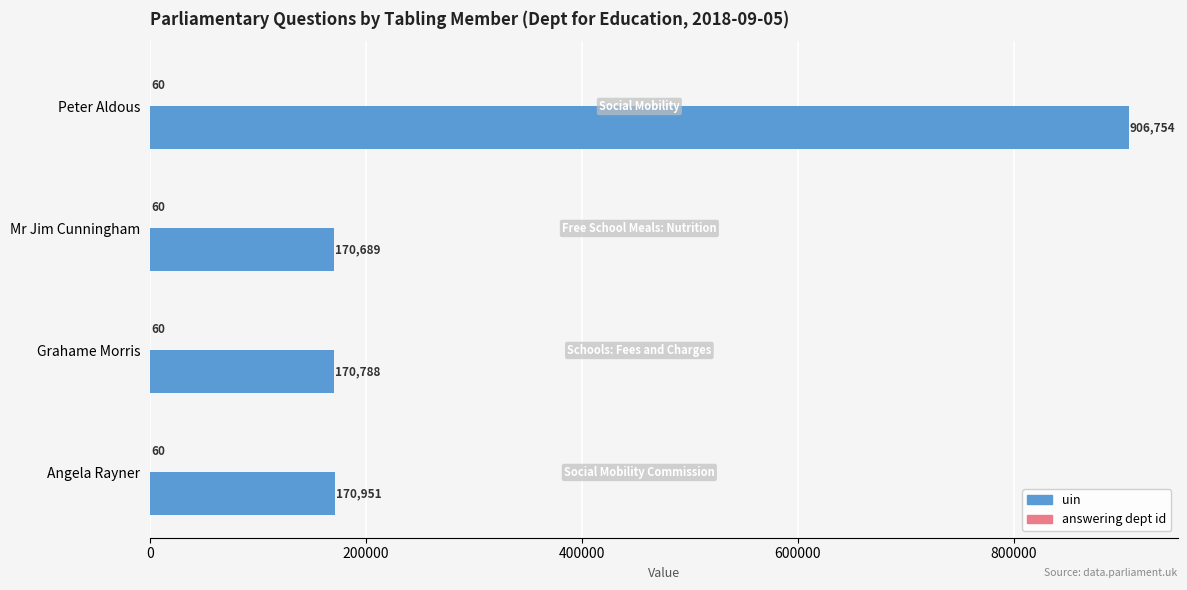

Read the uin value at Mr Jim Cunningham.

170689